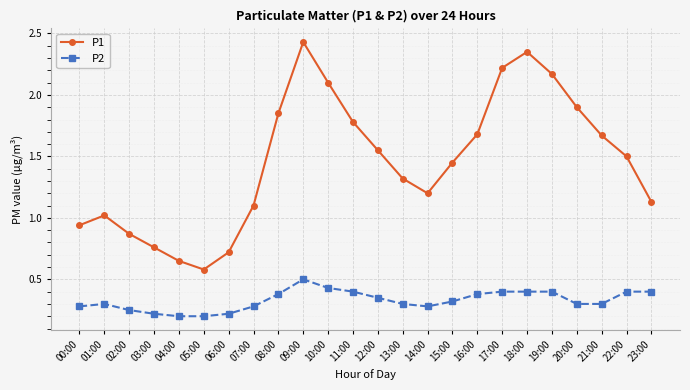

Is the value of P1 at 06:00 greater than the value of P2 at 20:00?

Yes